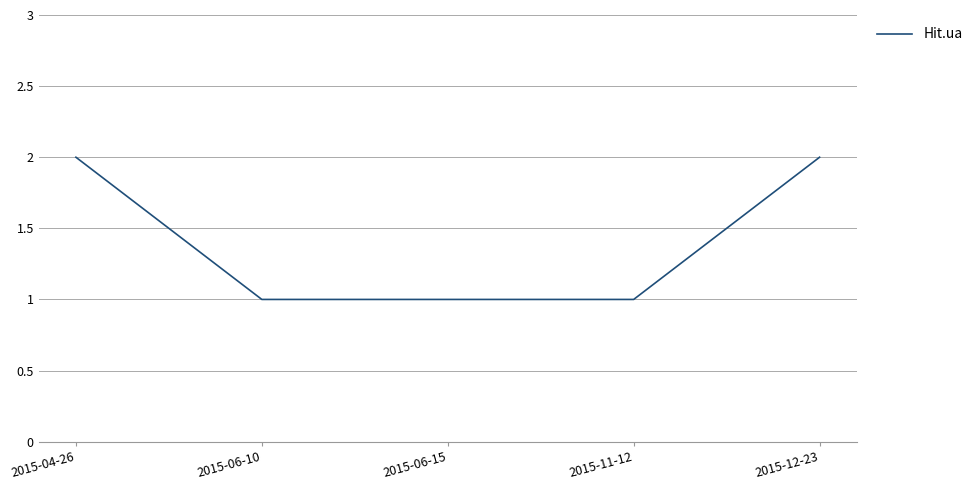

What position from the left is 2015-04-26?

1